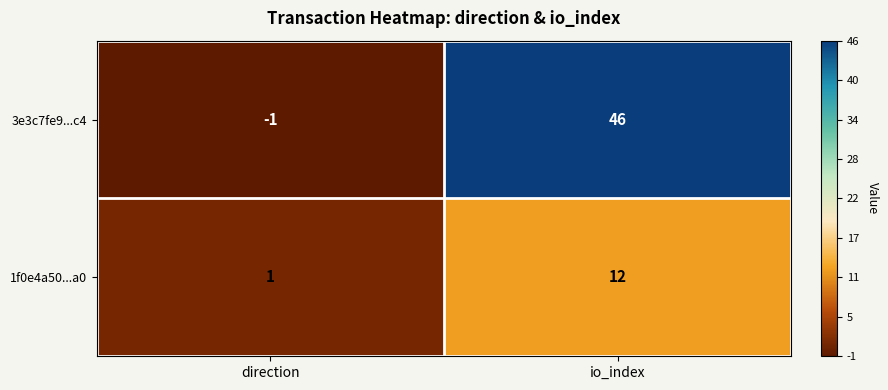

What is the total value across all series at io_index?

58